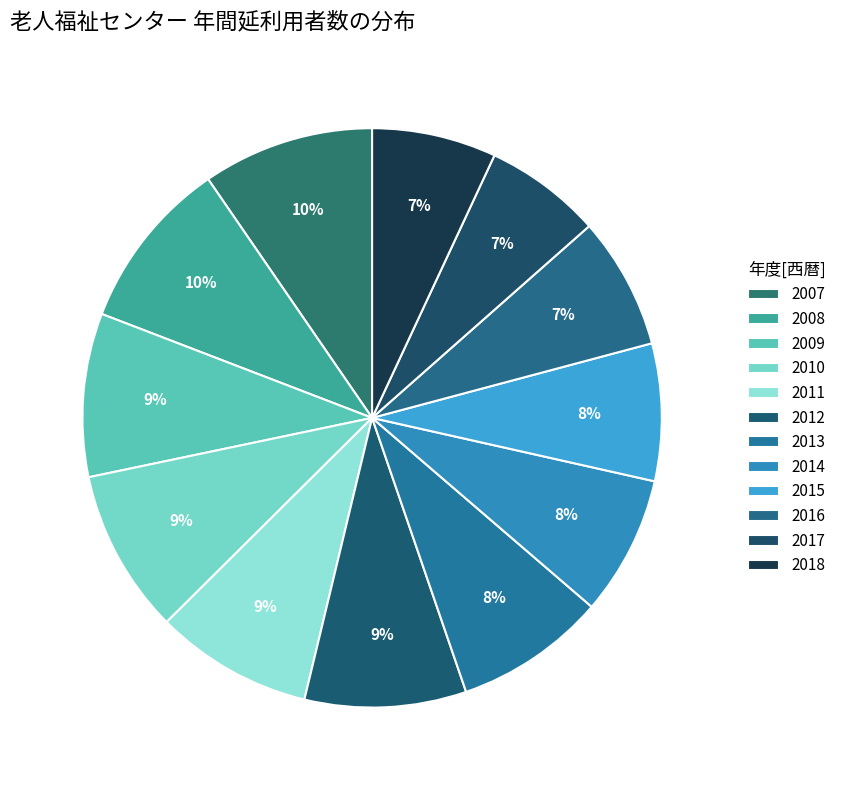

To the nearest percent, what is the combined percentage of 2012 and 2017?

16%